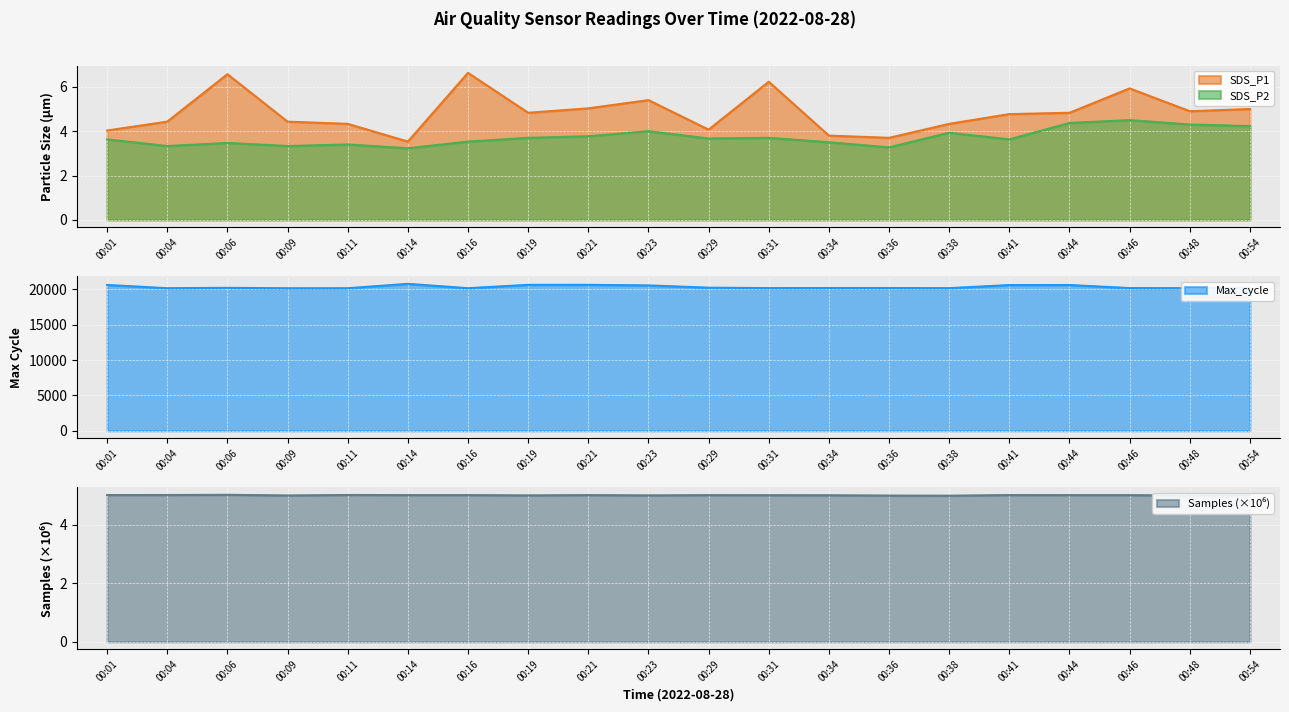

How many lines are shown in the chart?

4